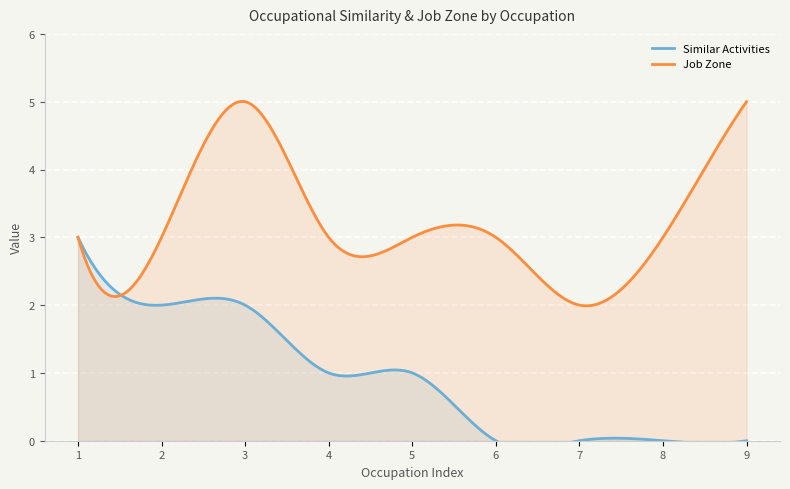

What is the minimum value for Job Zone?

2.0